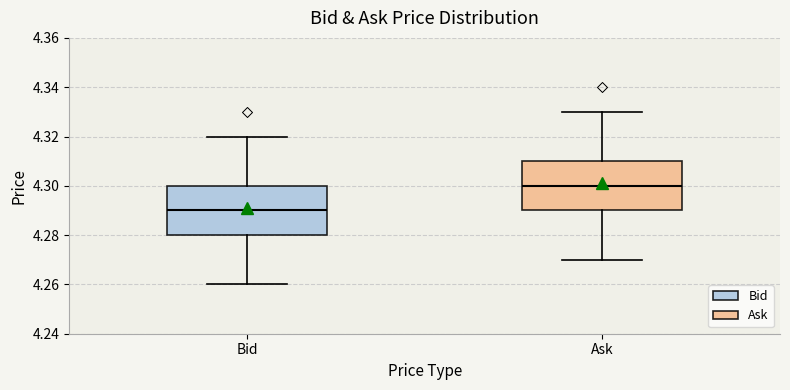

Where is the upper edge of the box for Bid on the y-axis? The values are not printed on the chart, so give them approximately, as read against the axis.

4.30